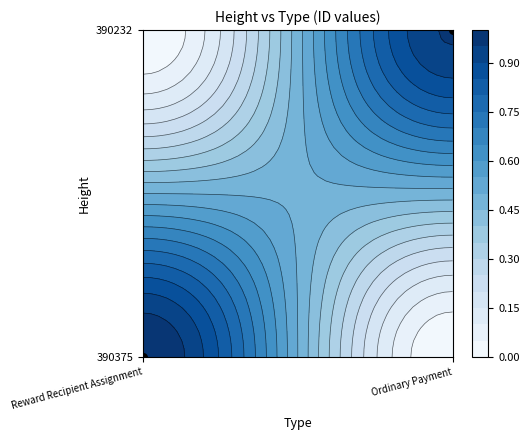

The value at Reward Recipient Assignment is 0. True or false?

True